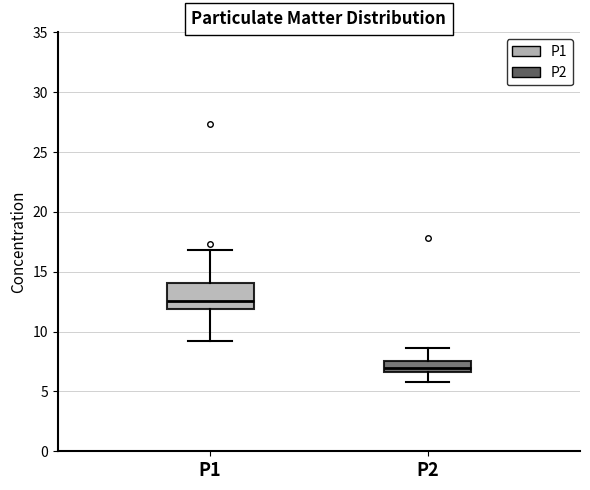

Where does the median line of the box for P1 sit on the y-axis? The values are not printed on the chart, so give them approximately, as read against the axis.

12.5